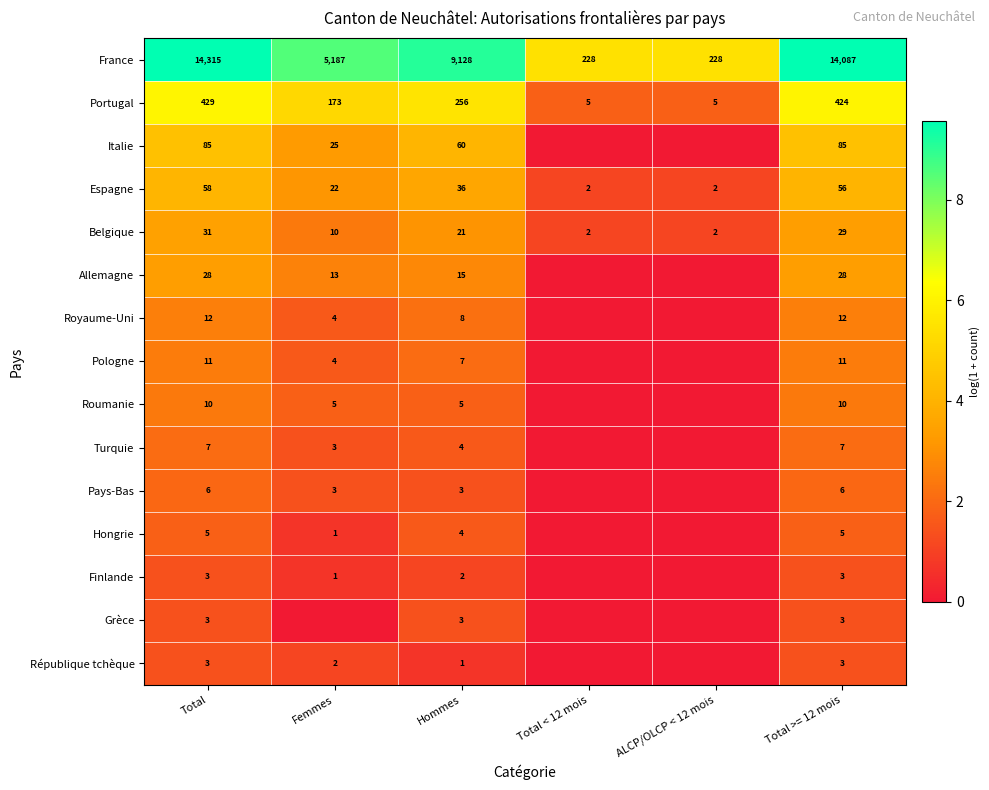

At which label does Espagne reach its peak?

Total